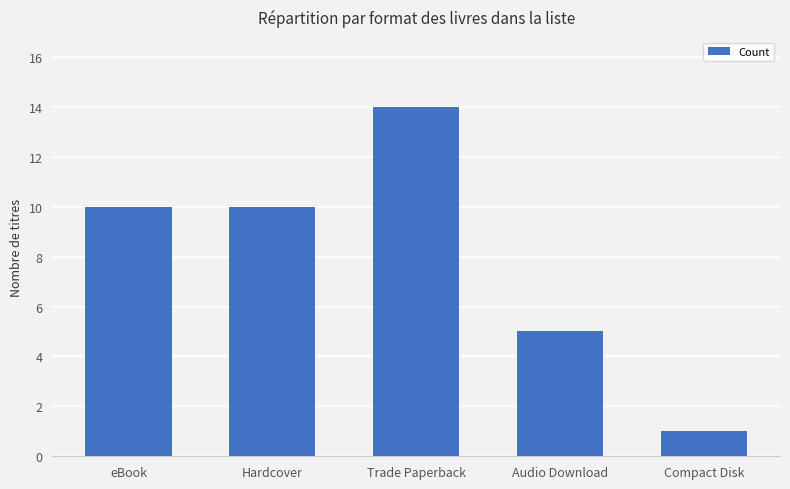

How many values are between 5 and 10?

3